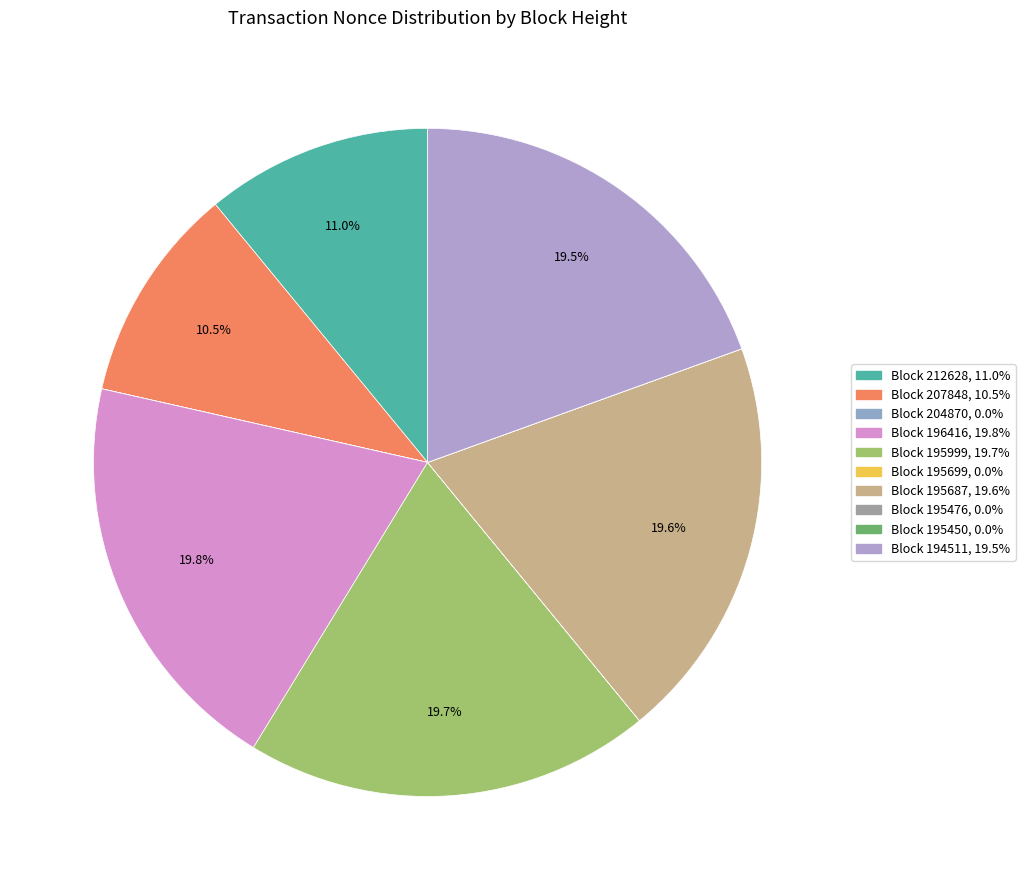

How many slices are in this pie chart?

10